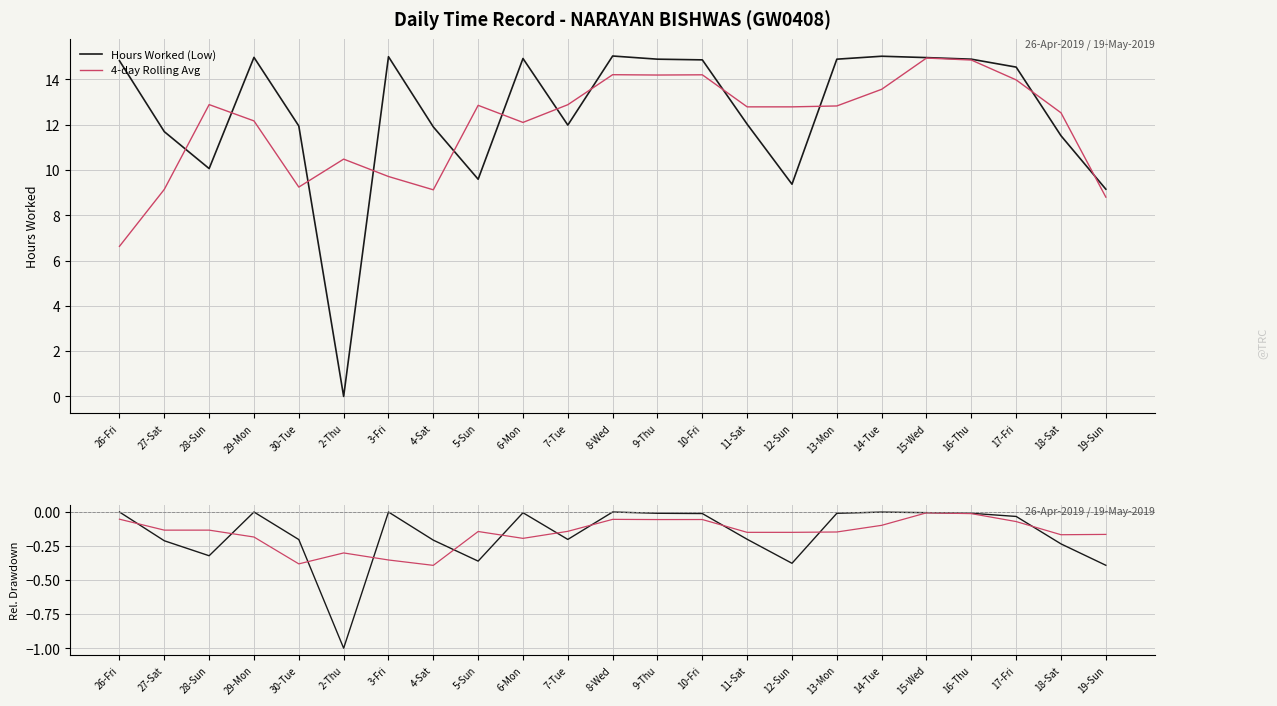

What are all the series names shown in the legend?

Hours Worked (Low), 4-day Rolling Avg